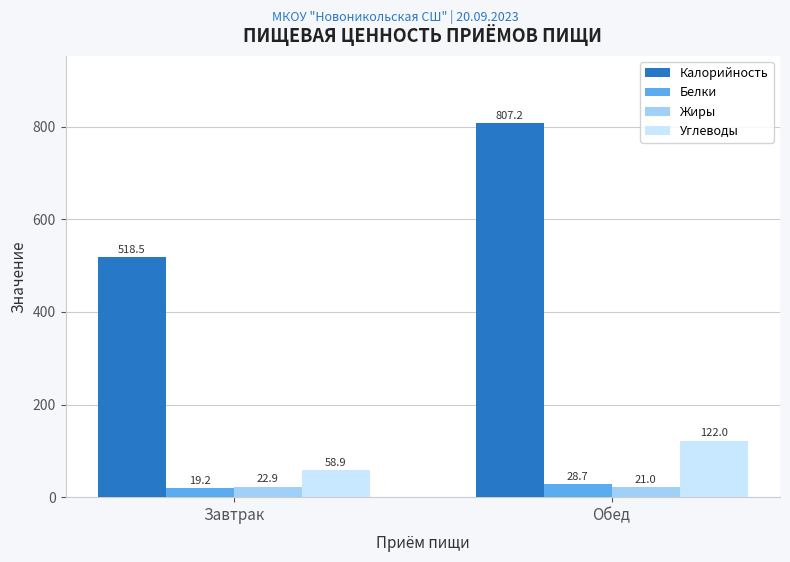

Reading left to right, transcribe all the data shown in this chart.

Калорийность: 518.5	807.2
Белки: 19.2	28.7
Жиры: 22.9	21.0
Углеводы: 58.9	122.0